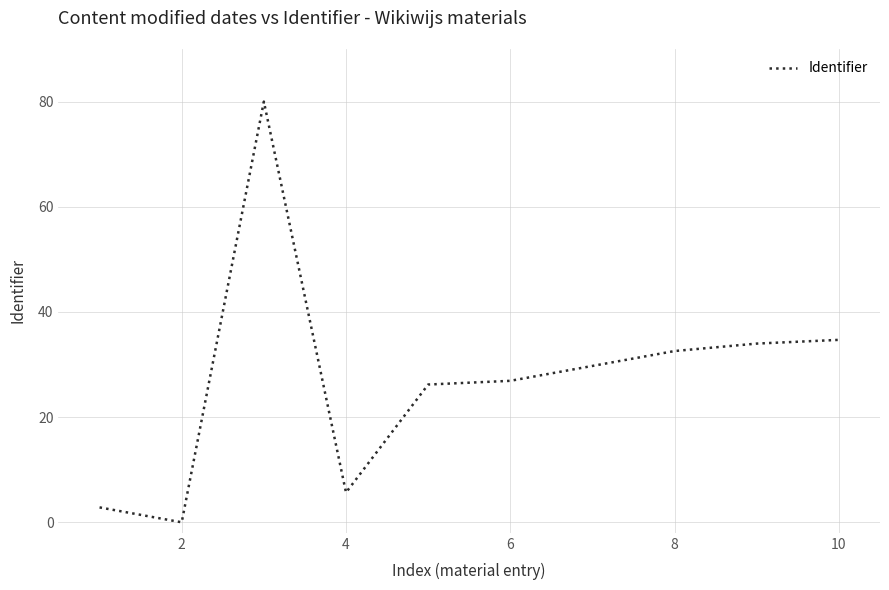

What is the maximum value shown in the chart?

80.0